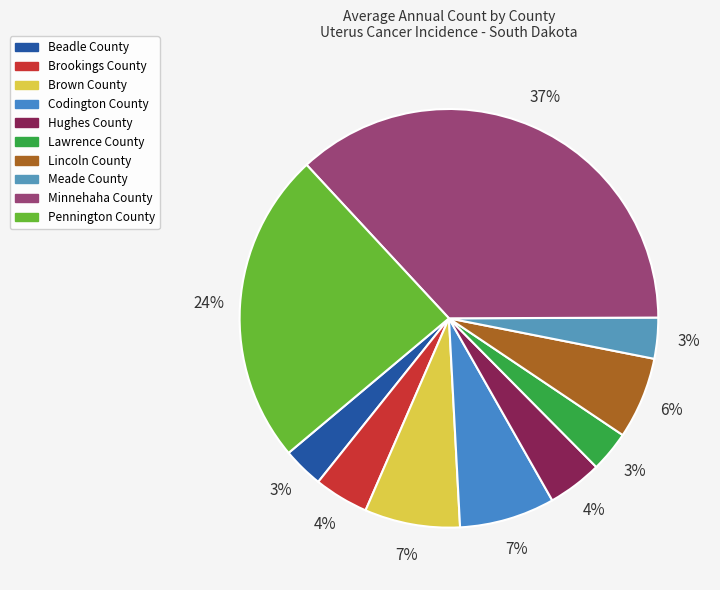

Rank the categories by value from lowest to highest.

Beadle County, Lawrence County, Meade County, Brookings County, Hughes County, Lincoln County, Brown County, Codington County, Pennington County, Minnehaha County